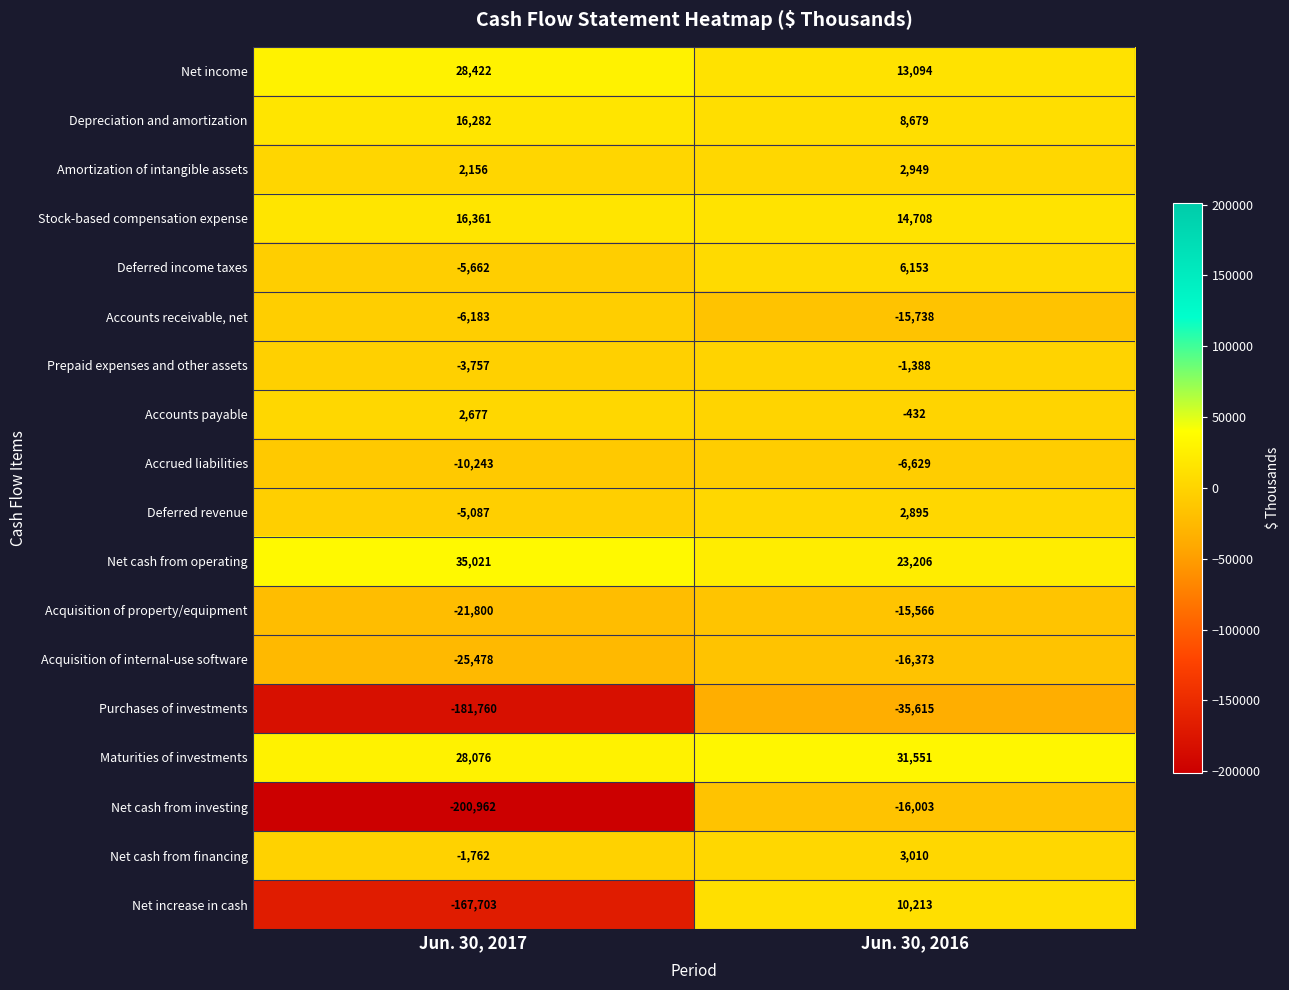

Read the Prepaid expenses and other assets value at Jun. 30, 2016.

-1388